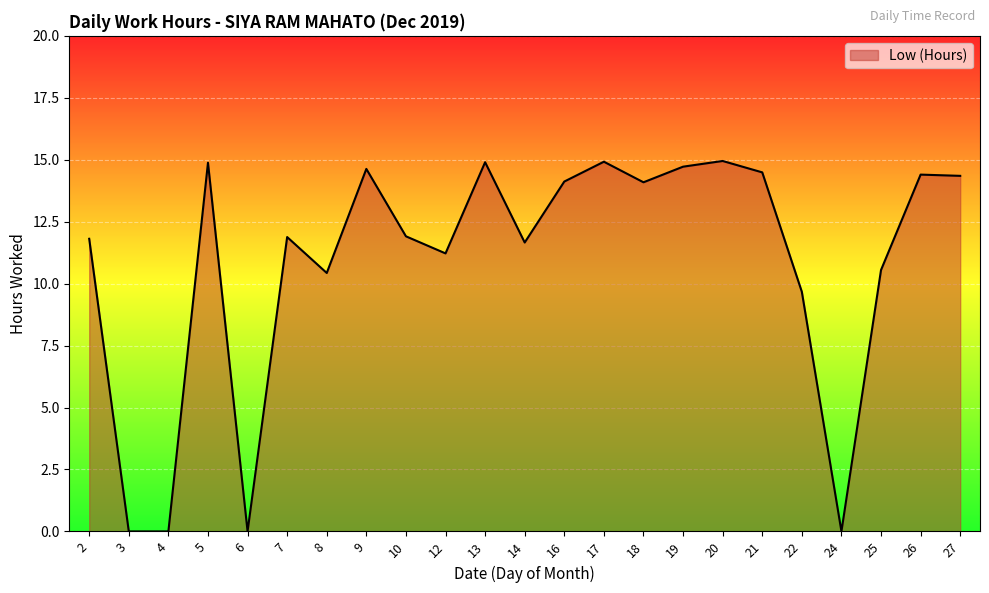

Where is the data nearest to the value 7?

22